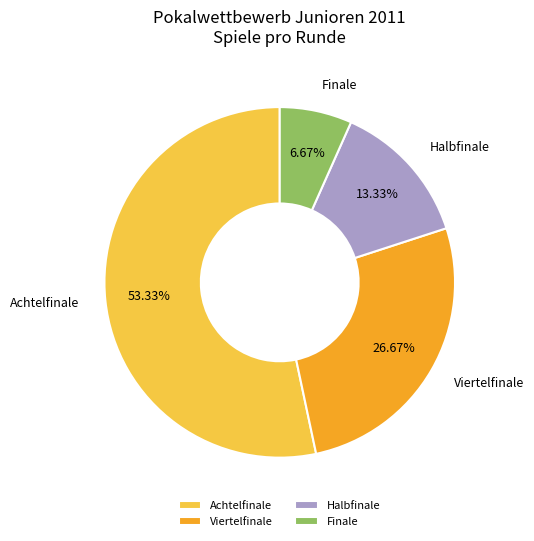

True or false: Achtelfinale accounts for 62% of the total.

False